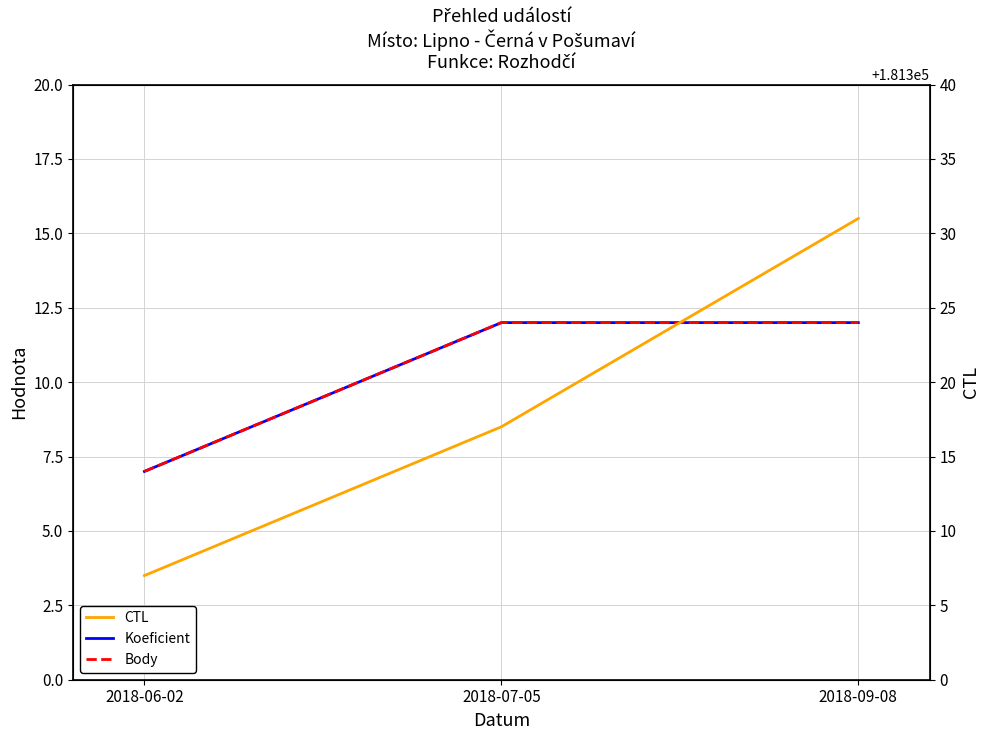

What is the sum of all Koeficient values?

31